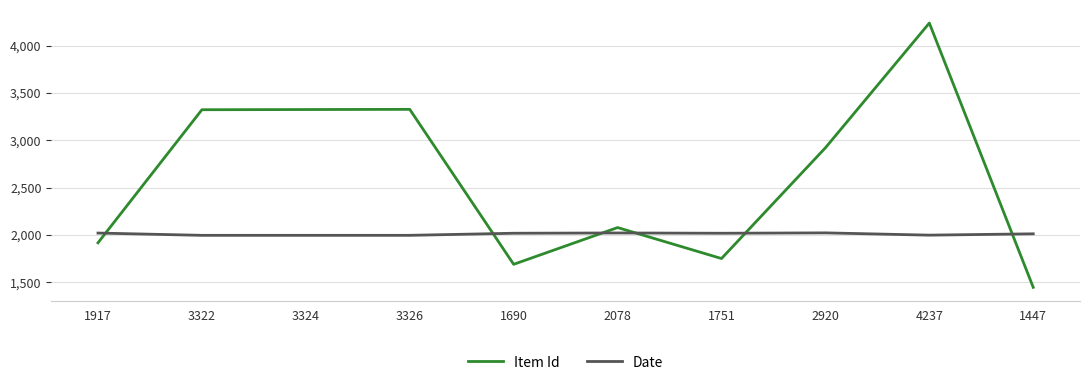

Is the value of Item Id at 2078 greater than the value of Date at 3324?

Yes